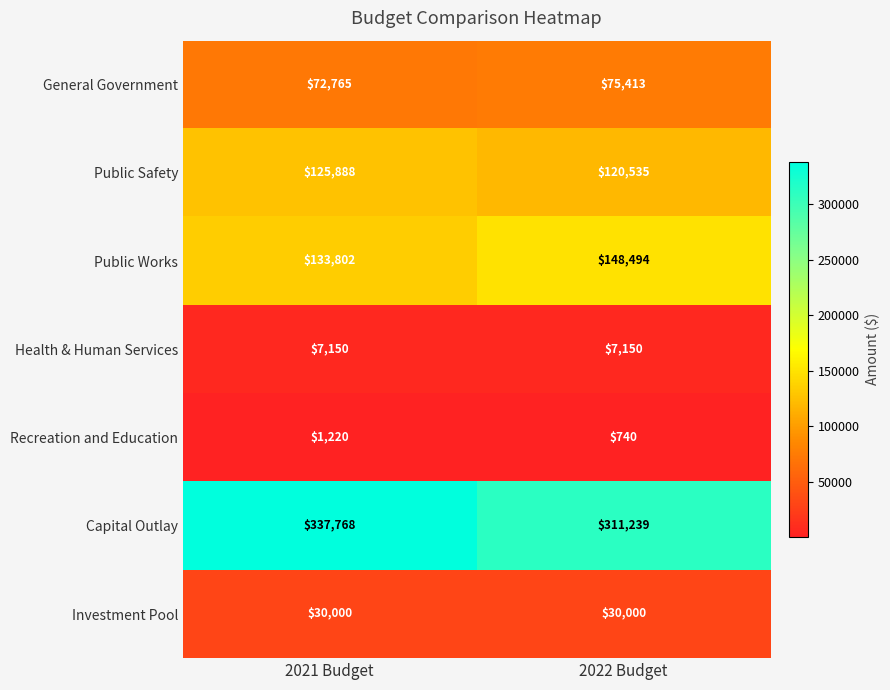

True or false: General Government has a value of 109679 at 2021 Budget.

False